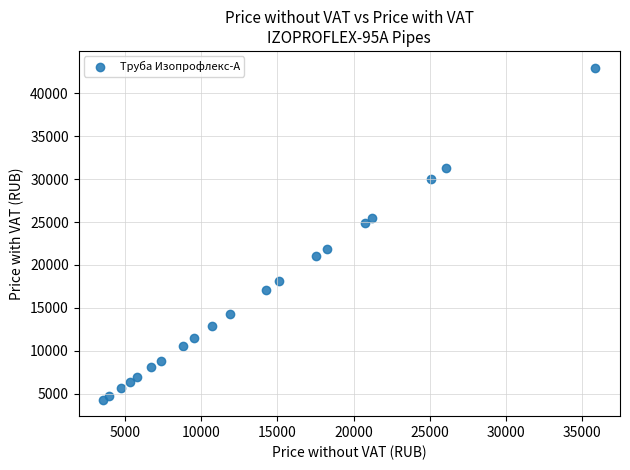

What is the range of Y values (max minus min)?

38722.8